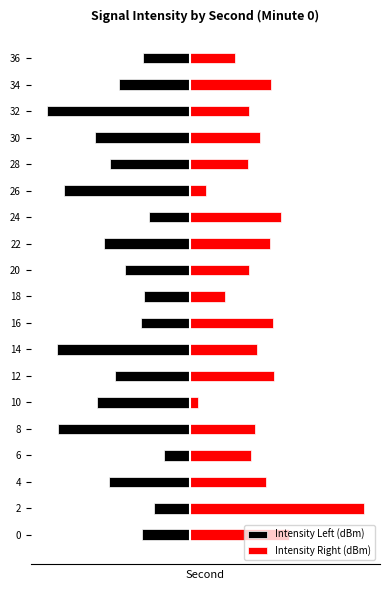

How many bars are there in total?

38